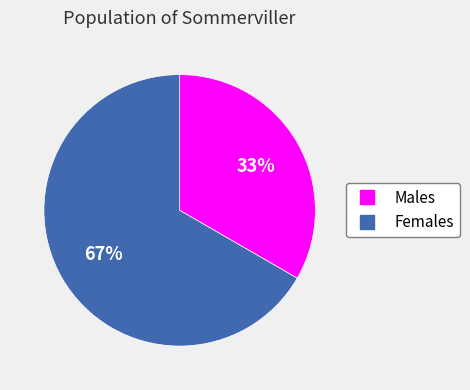

To the nearest percent, what is the average slice percentage?

50%